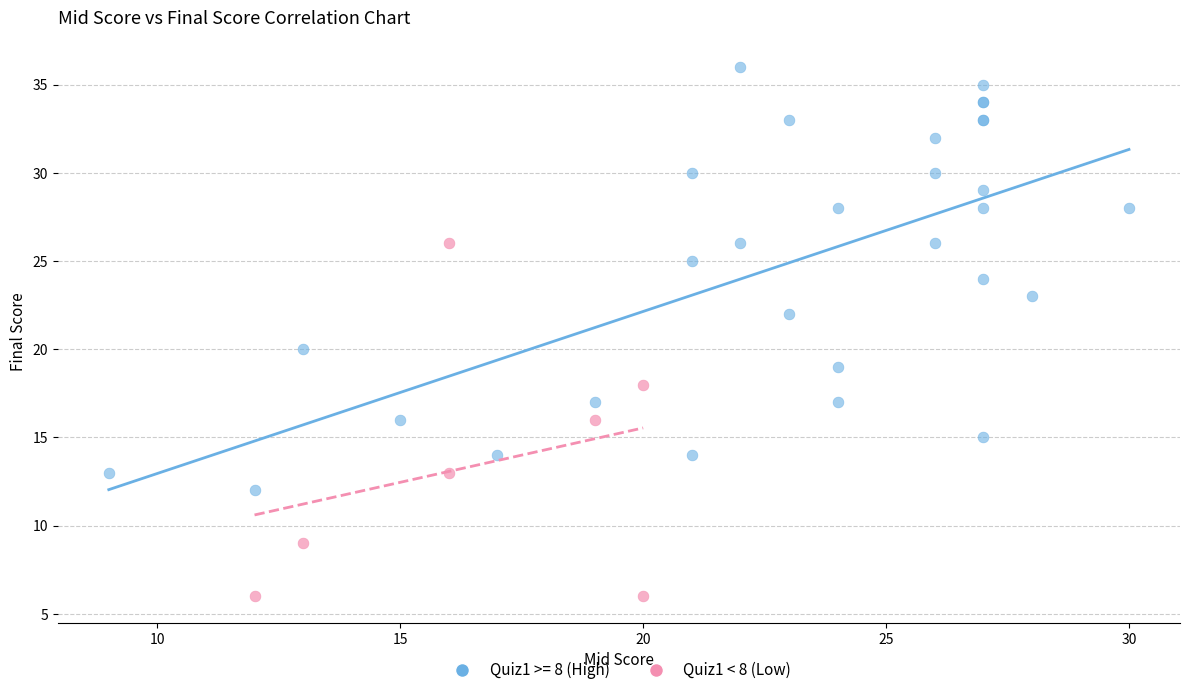

Which series has the widest spread of Y values?

Quiz1 >= 8 (High)